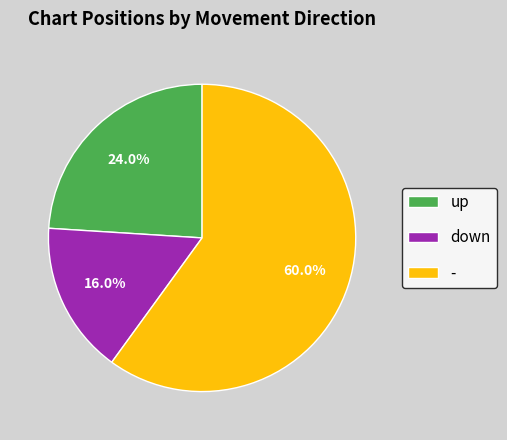

What is the majority slice?

-